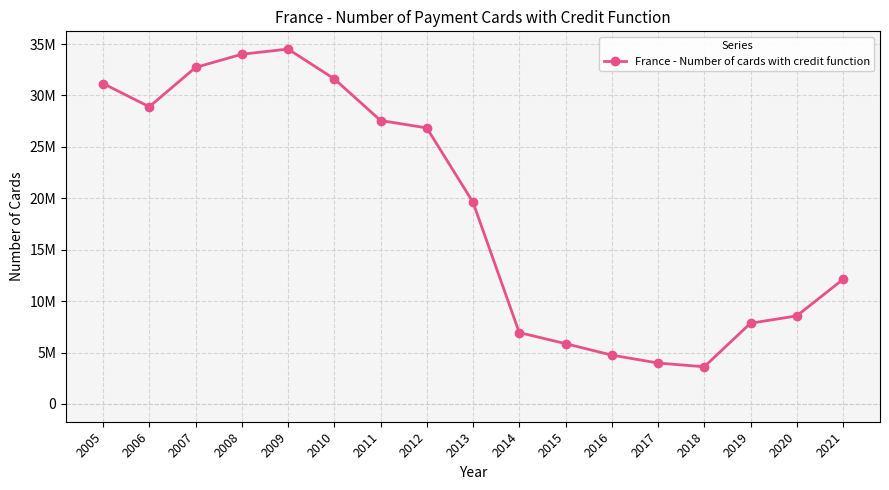

Does the chart have visible grid lines?

Yes